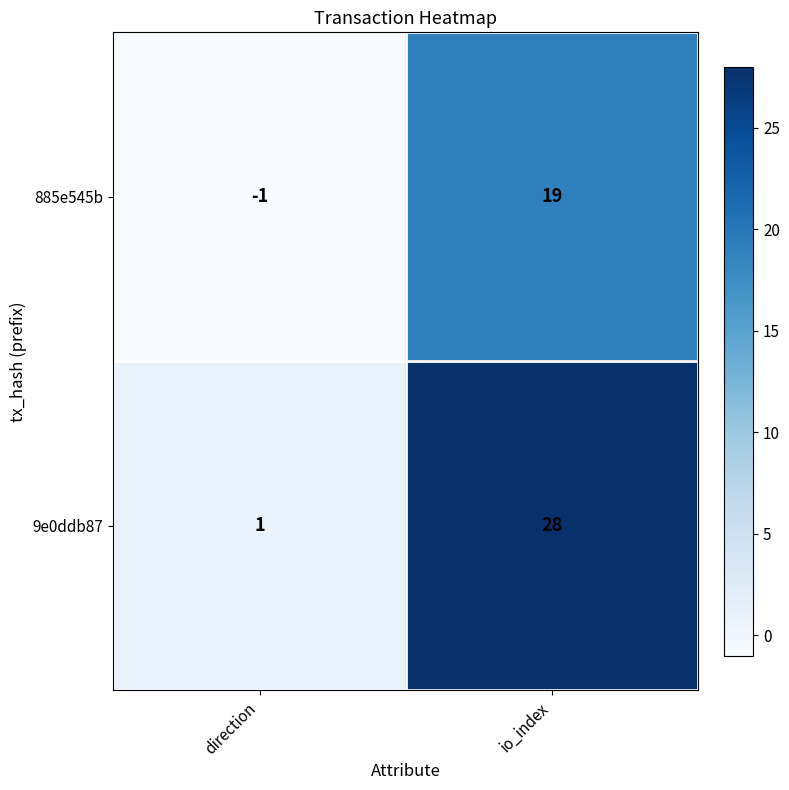

What is the smallest value displayed?

-1